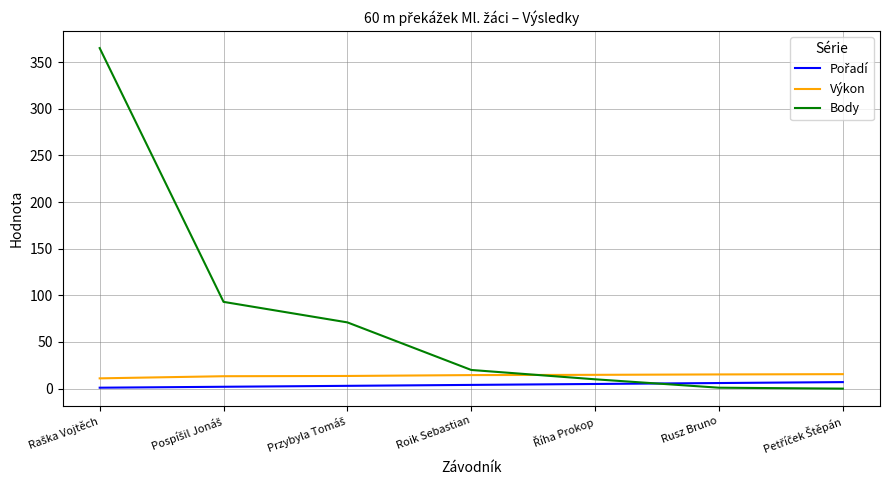

What is the maximum value shown in the chart?

365.0